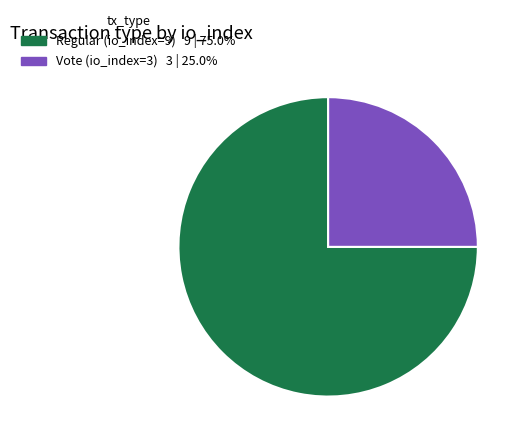

Is the sum of Regular (io_index=9) and Vote (io_index=3) greater than half?

Yes